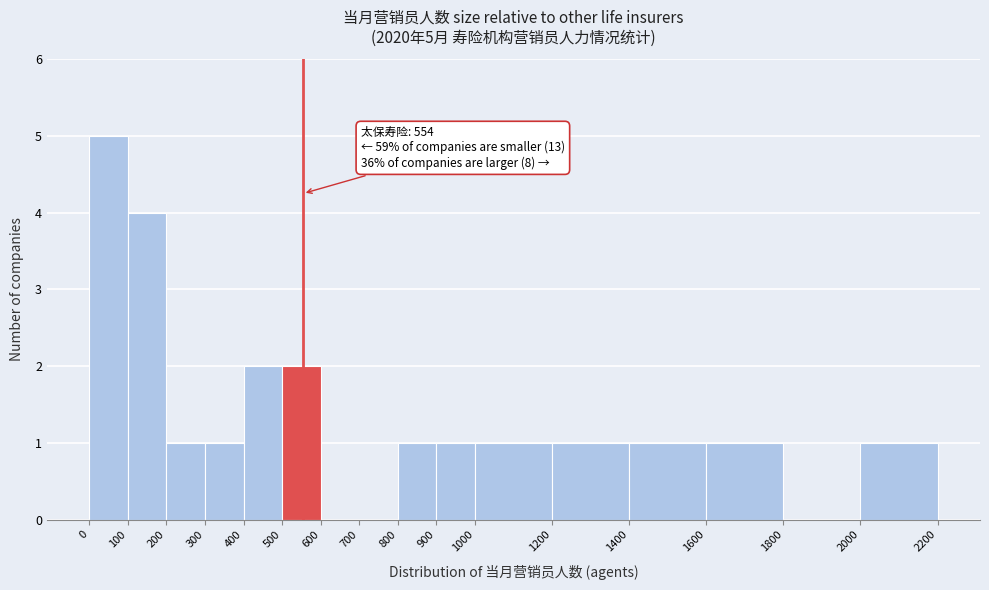

Which range on the x-axis has the tallest bar?

0 to 100